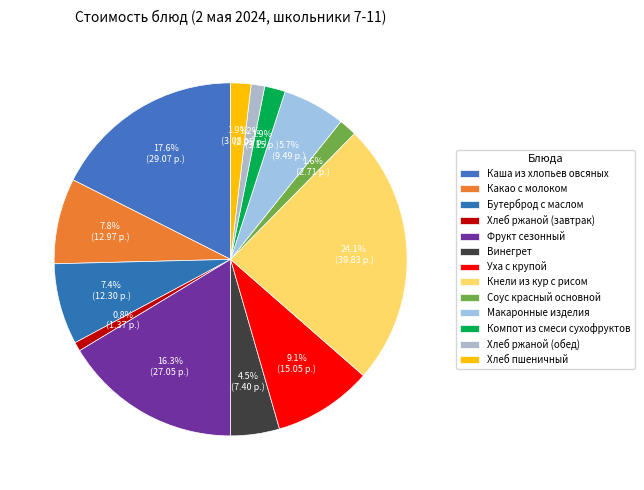

What is the smallest slice in the pie chart?

Хлеб ржаной (завтрак)